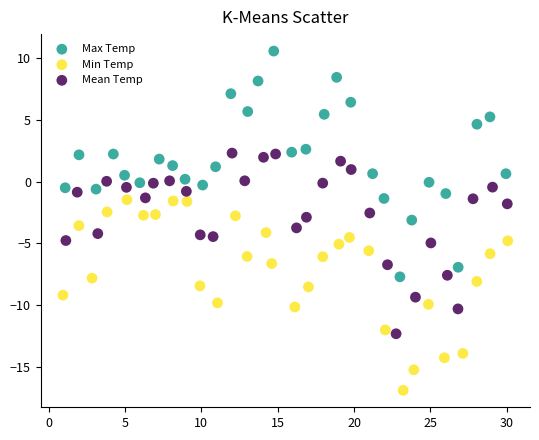

Which series reaches the minimum Y coordinate?

Min Temp